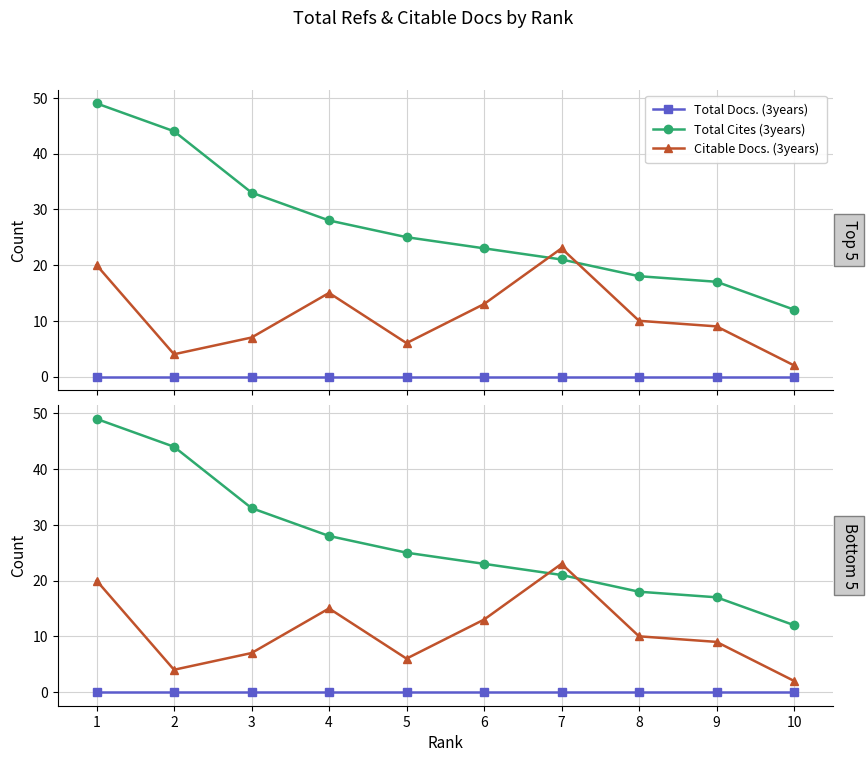

Reading right to left, extract all data points from this chart.

Total Docs. (3years): 0	0	0	0	0	0	0	0	0	0
Total Cites (3years): 12	17	18	21	23	25	28	33	44	49
Citable Docs. (3years): 2	9	10	23	13	6	15	7	4	20